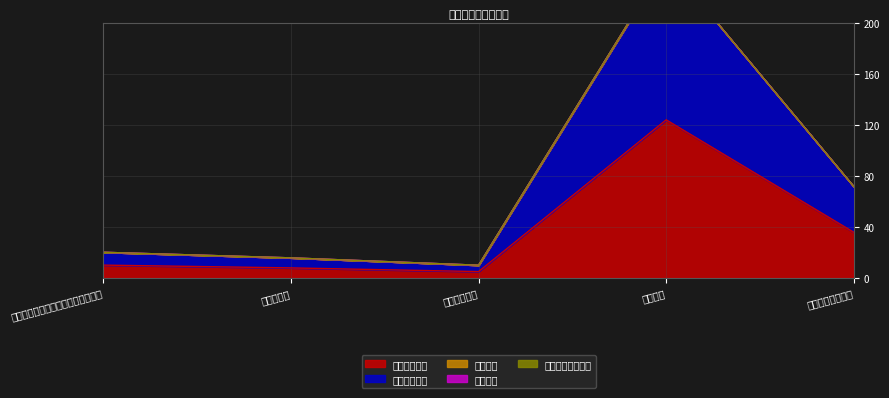

What is the average value of the 本年收入合计 series?

36.5